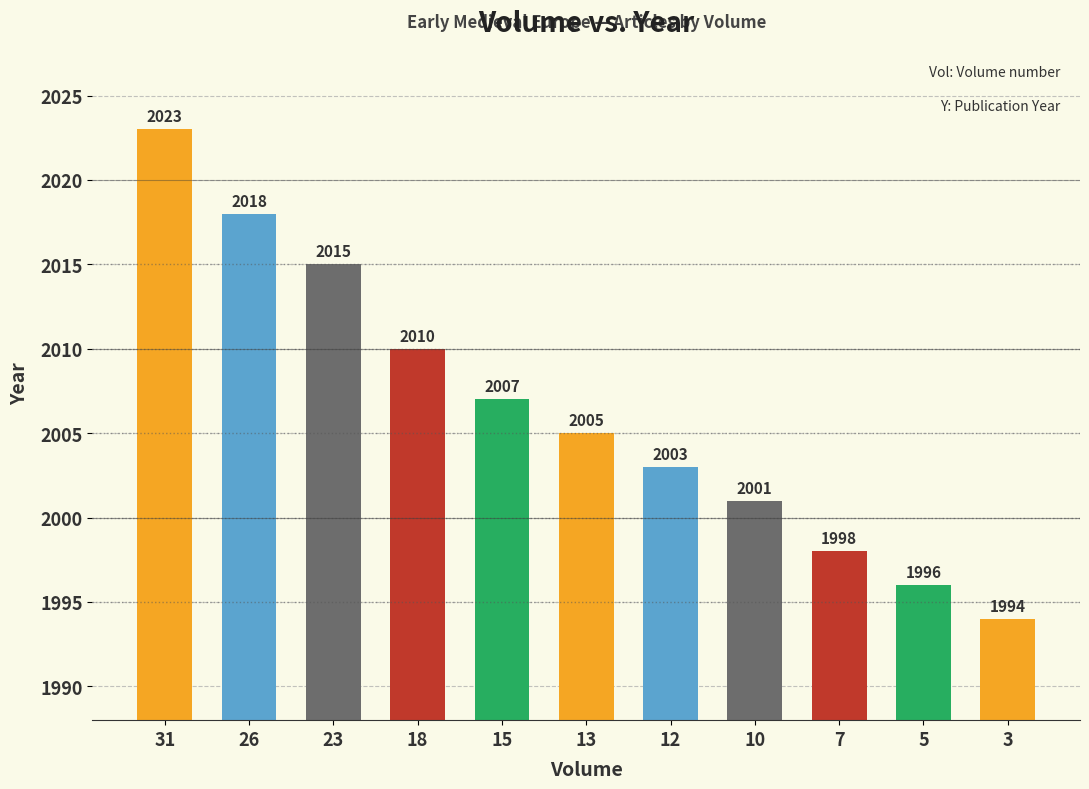

How many categories are shown in the chart?

11